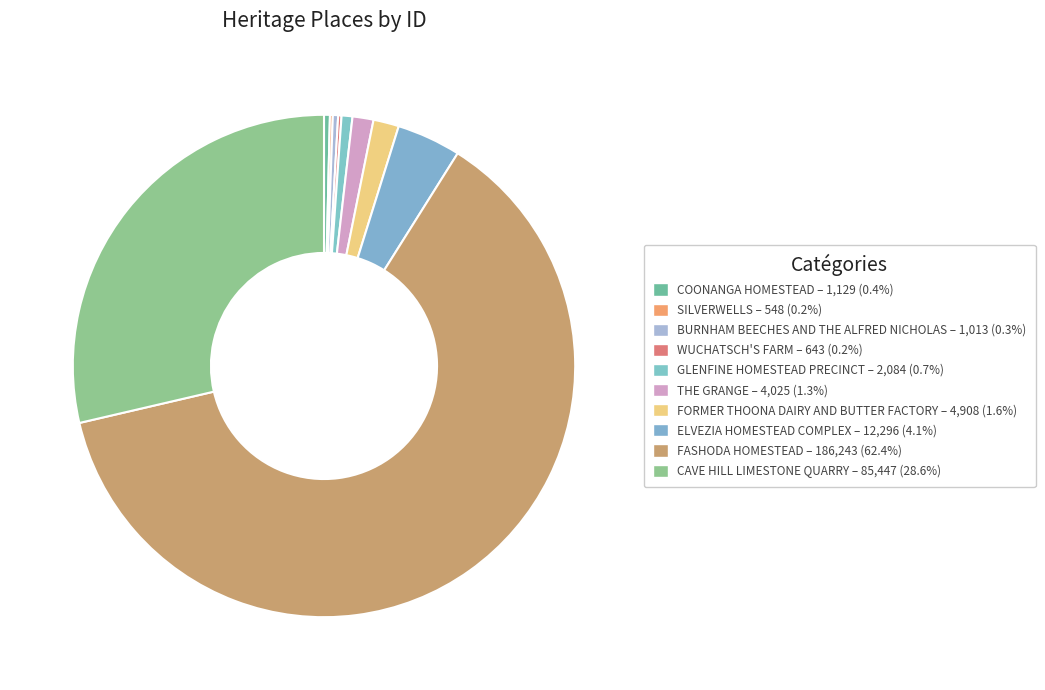

Combined, do WUCHATSCH'S FARM and GLENFINE HOMESTEAD PRECINCT account for over 50%?

No